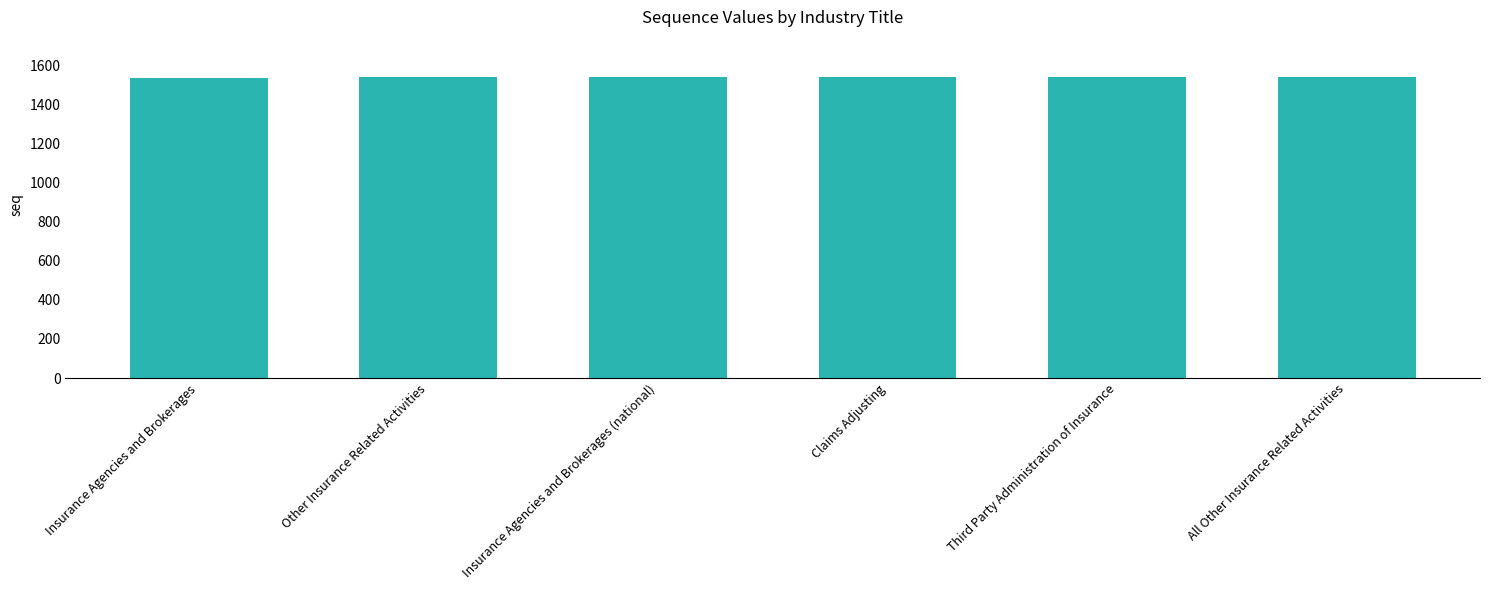

What value does the data have at Third Party Administration of Insurance?

1540